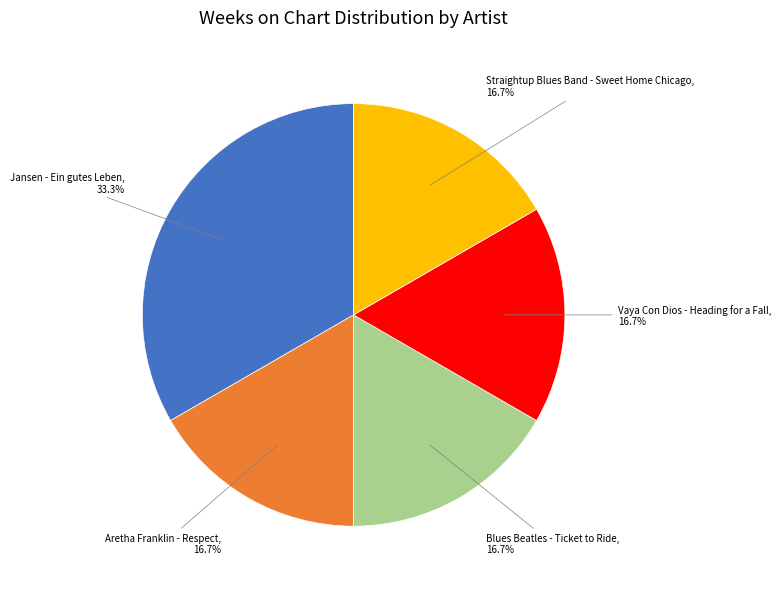

Is there any slice that represents more than half of the pie?

No